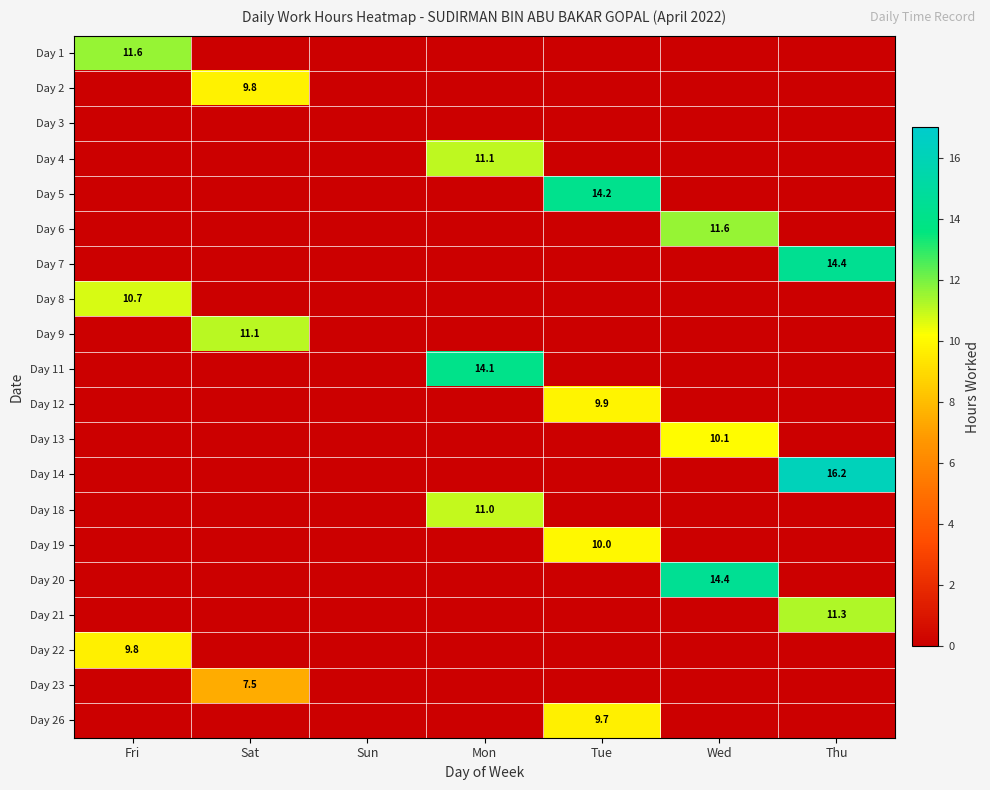

Is the value of Day 7 at Thu greater than the value of Day 2 at Sat?

Yes